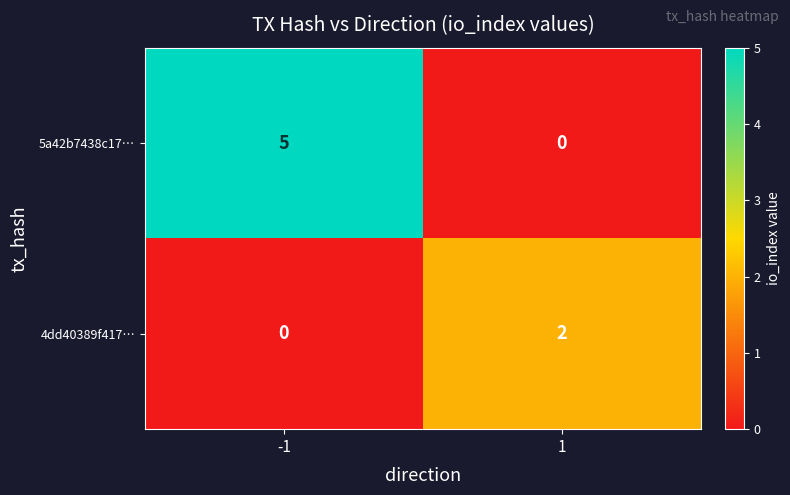

List the series in order of their overall mean, highest first.

5a42b7438c17…, 4dd40389f417…